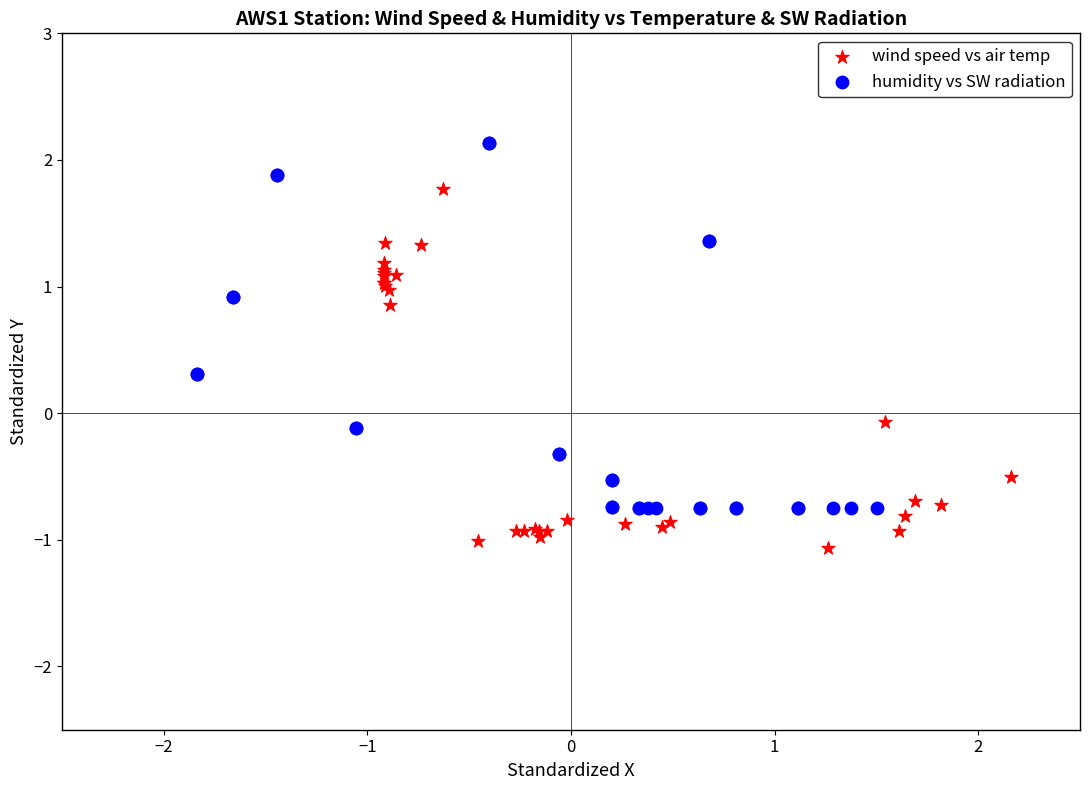

Which series reaches the minimum Y coordinate?

wind speed vs air temp